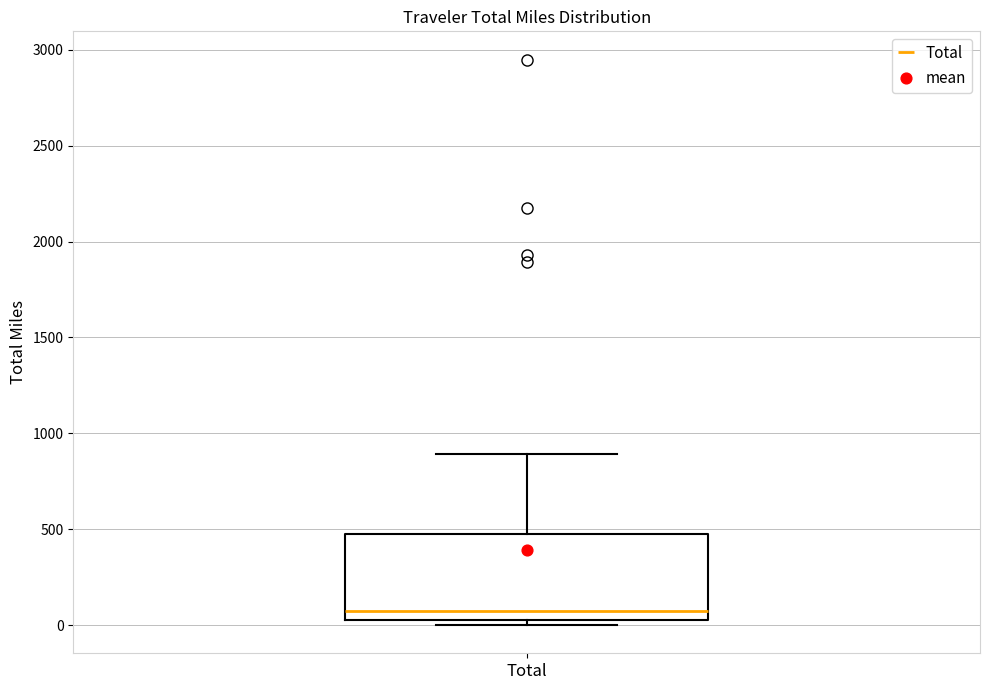

Read this box plot against the y-axis: the position of the median line, the range covered by the box, and the ends of both whiskers. The values are not printed on the chart, so give them approximately, as read against the axis.

median 50 (just above the box's lower edge), box 50 to 450, whiskers 0 to 900